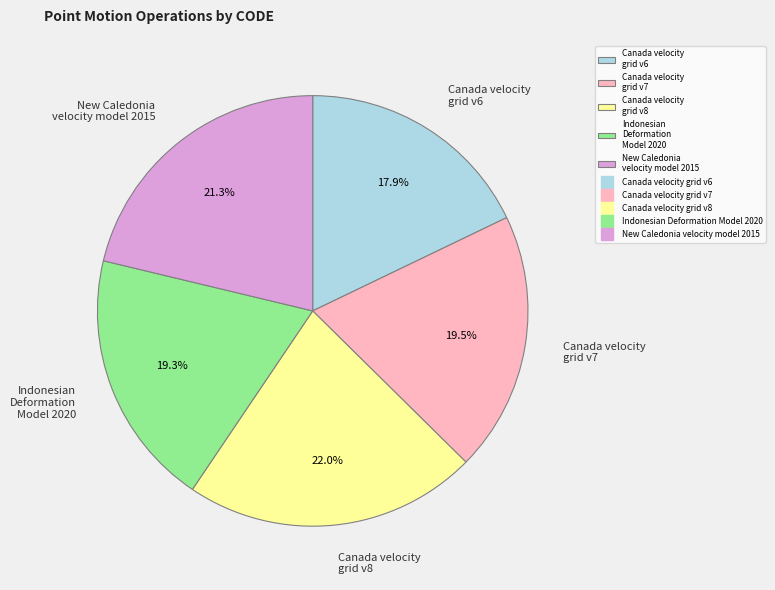

Does Canada velocity grid v8 represent more than half of the total?

No